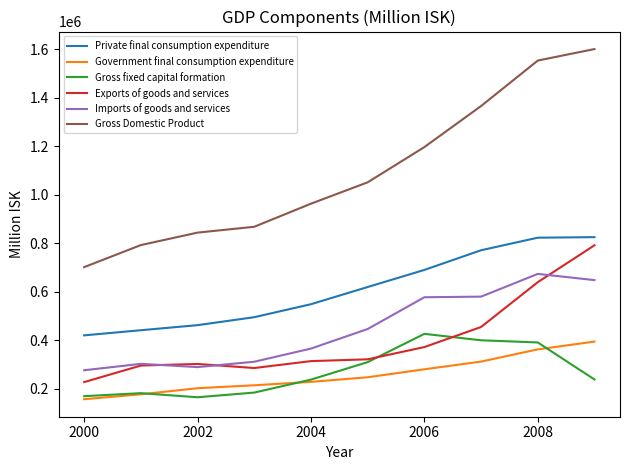

What is the minimum value shown in the chart?

157462